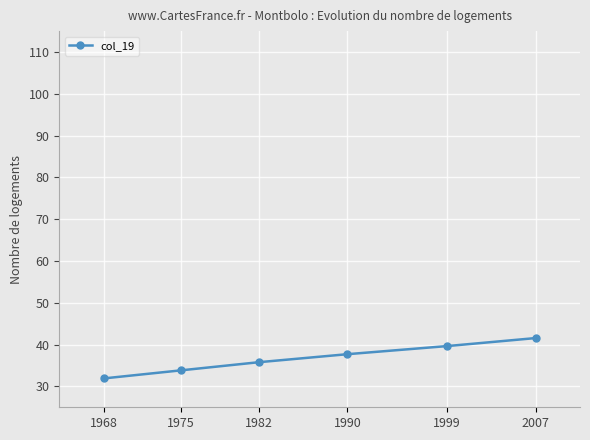

Does the chart display data point markers on the line(s)?

Yes